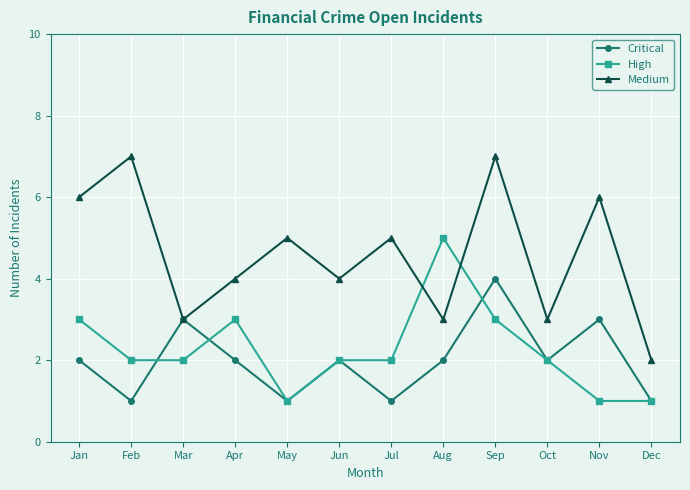

What are all the series names shown in the legend?

Critical, High, Medium